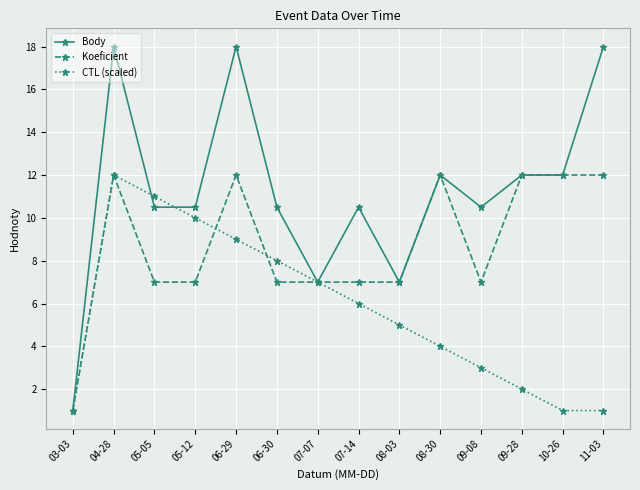

What position from the right is 06-29?

10